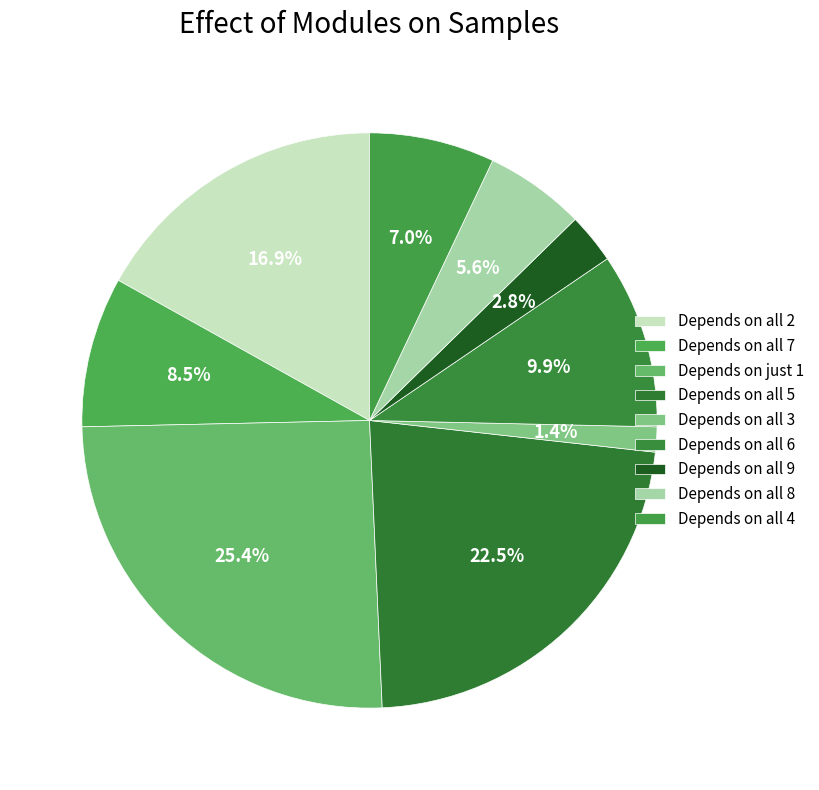

How many segments does this pie chart have?

9